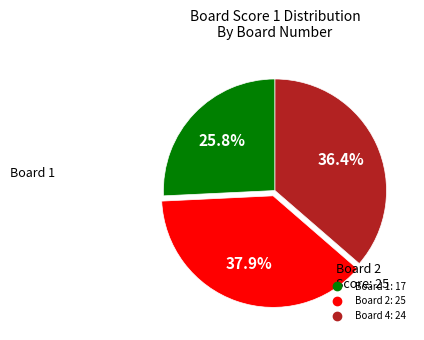

Is there a majority slice in this chart?

No